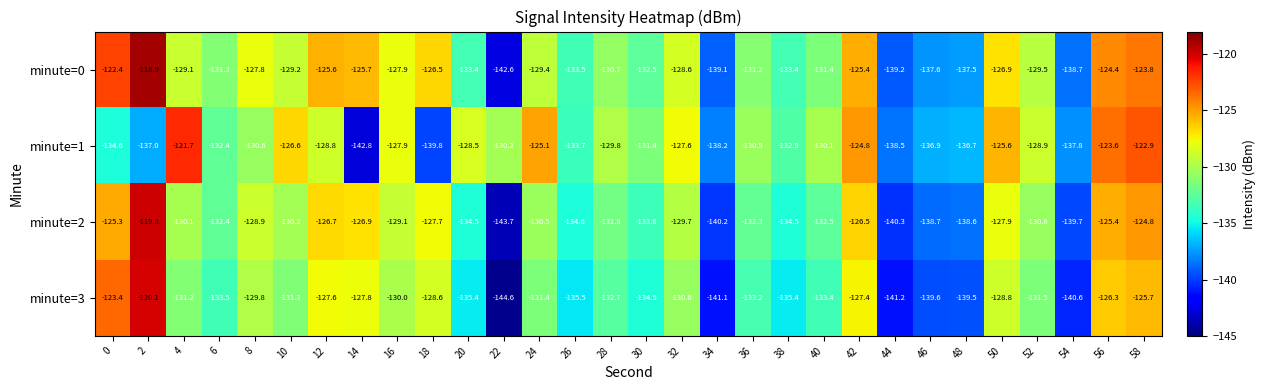

What is the difference between the maximum and minimum values in the minute=3 series?

24.5